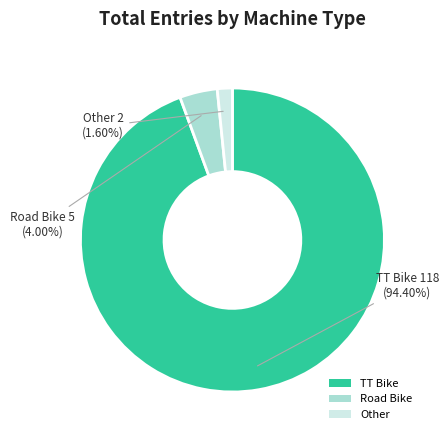

Rank the categories by value from highest to lowest.

TT Bike, Road Bike, Other